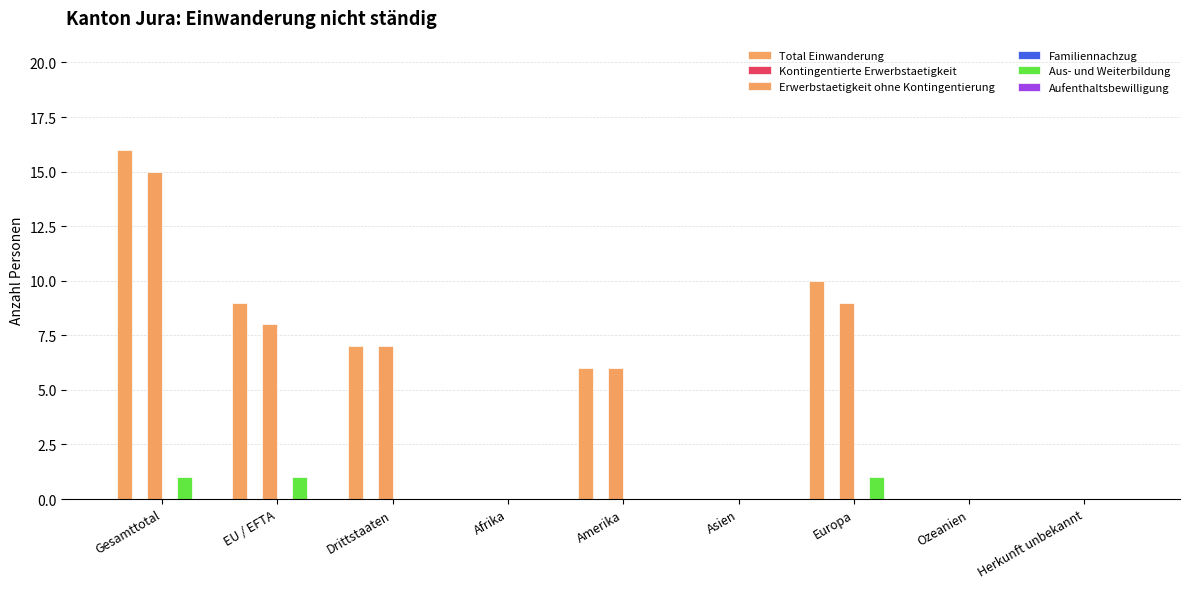

At how many categories does at least one series exceed 1?

5